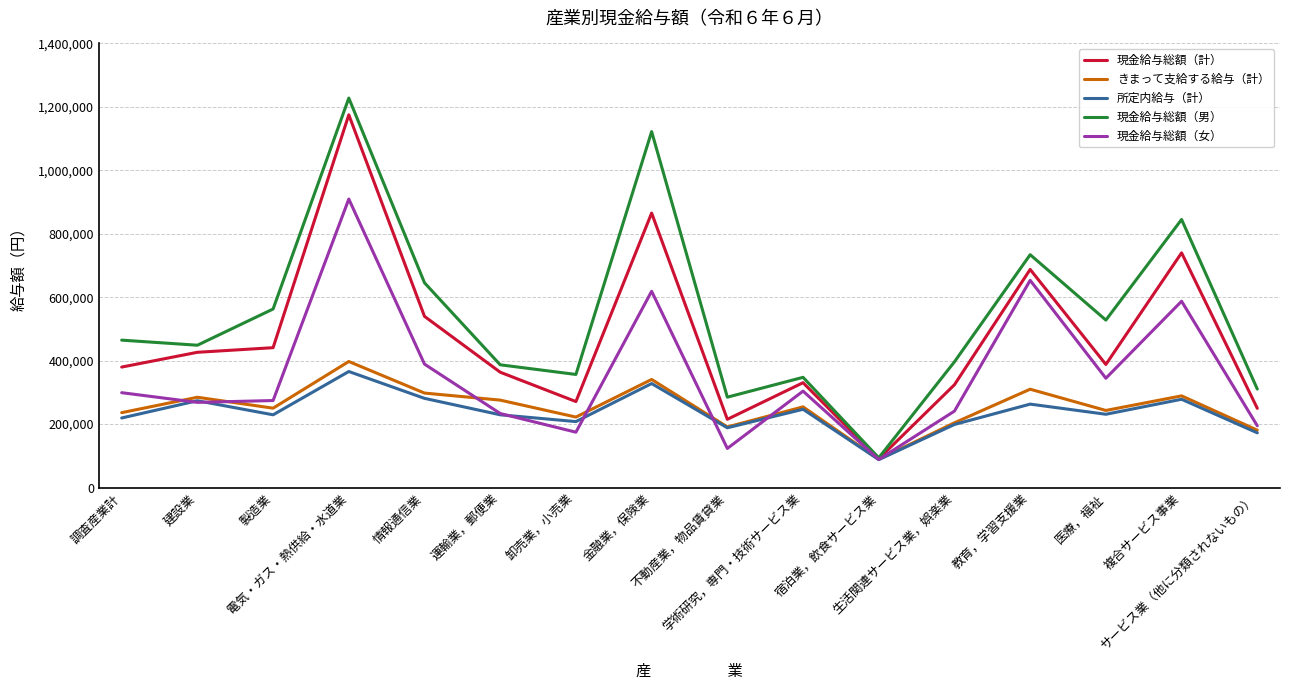

How many interior local valleys does the 現金給与総額（計） series have?

4